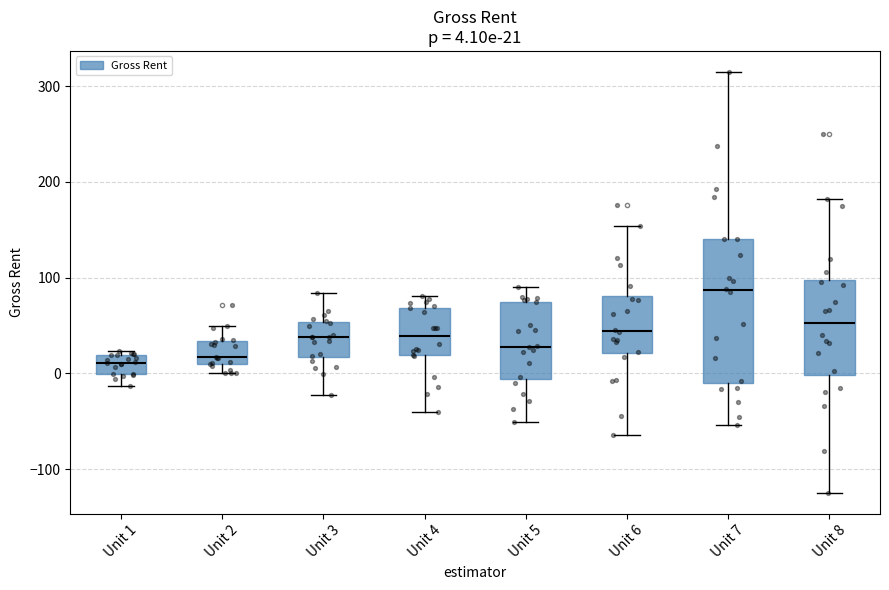

Comparing the boxes themselves (not the whiskers), which one is the tallest?

Unit 7